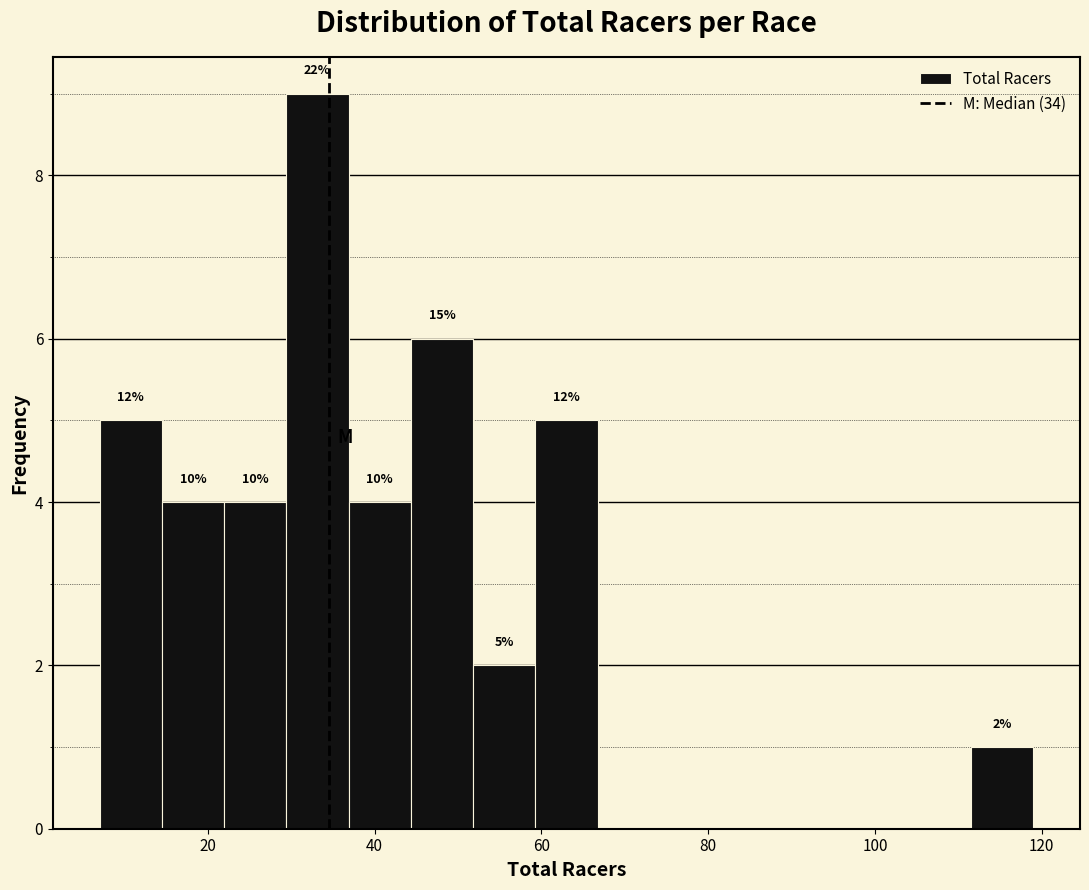

Around what value on the x-axis is the tallest bar? Give the approximate position of its centre, as read against the axis.

34